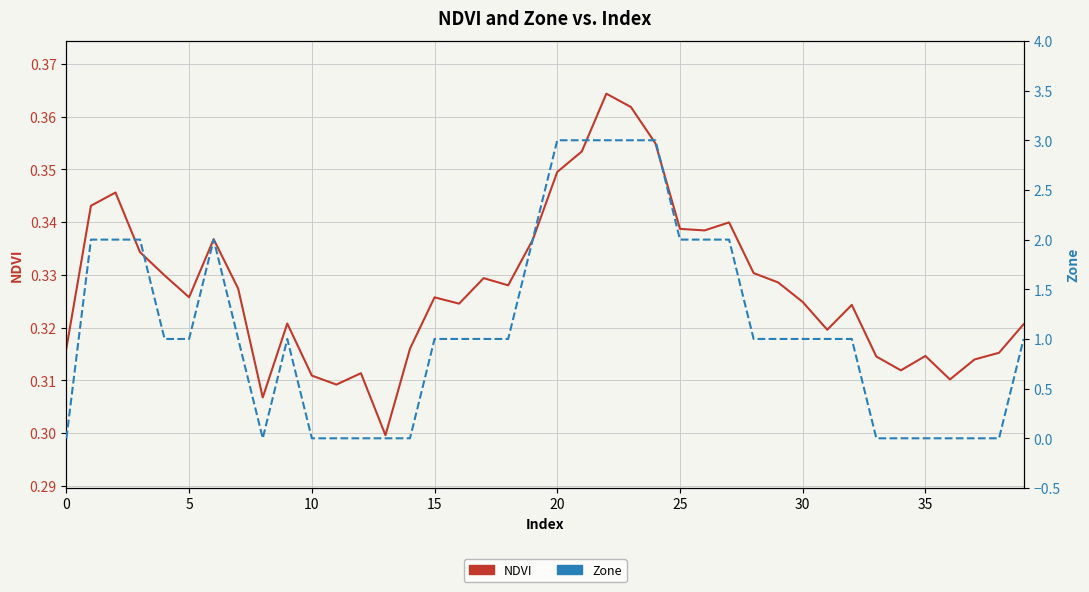

At which label does NDVI reach its minimum?

13